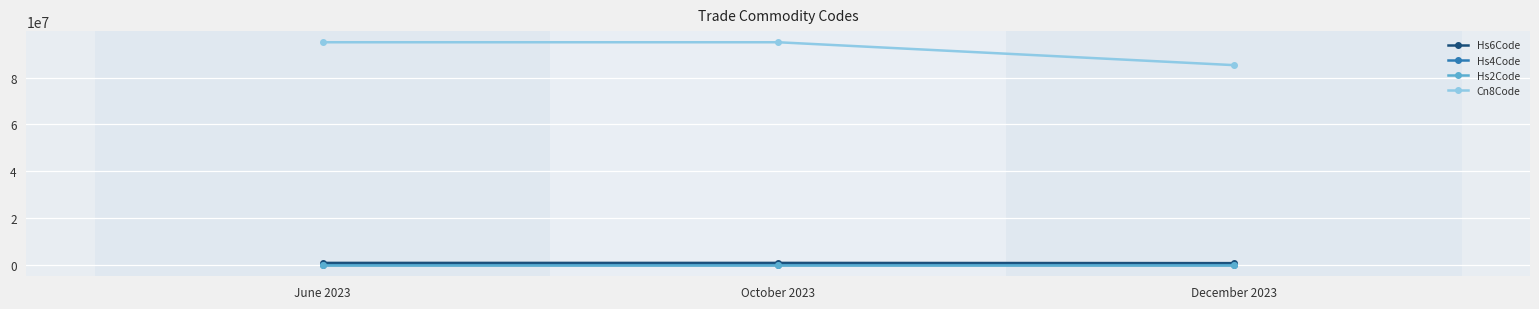

How many lines are shown in the chart?

4